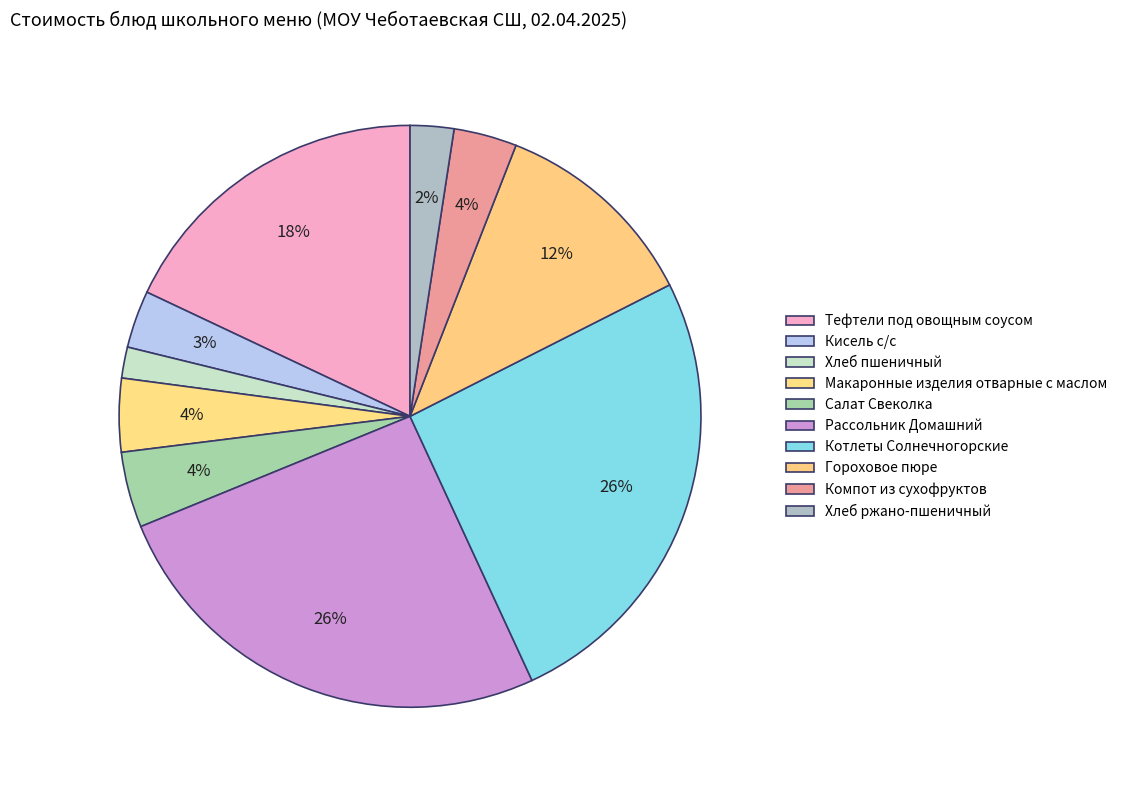

Which category has the smallest portion of the pie?

Хлеб пшеничный